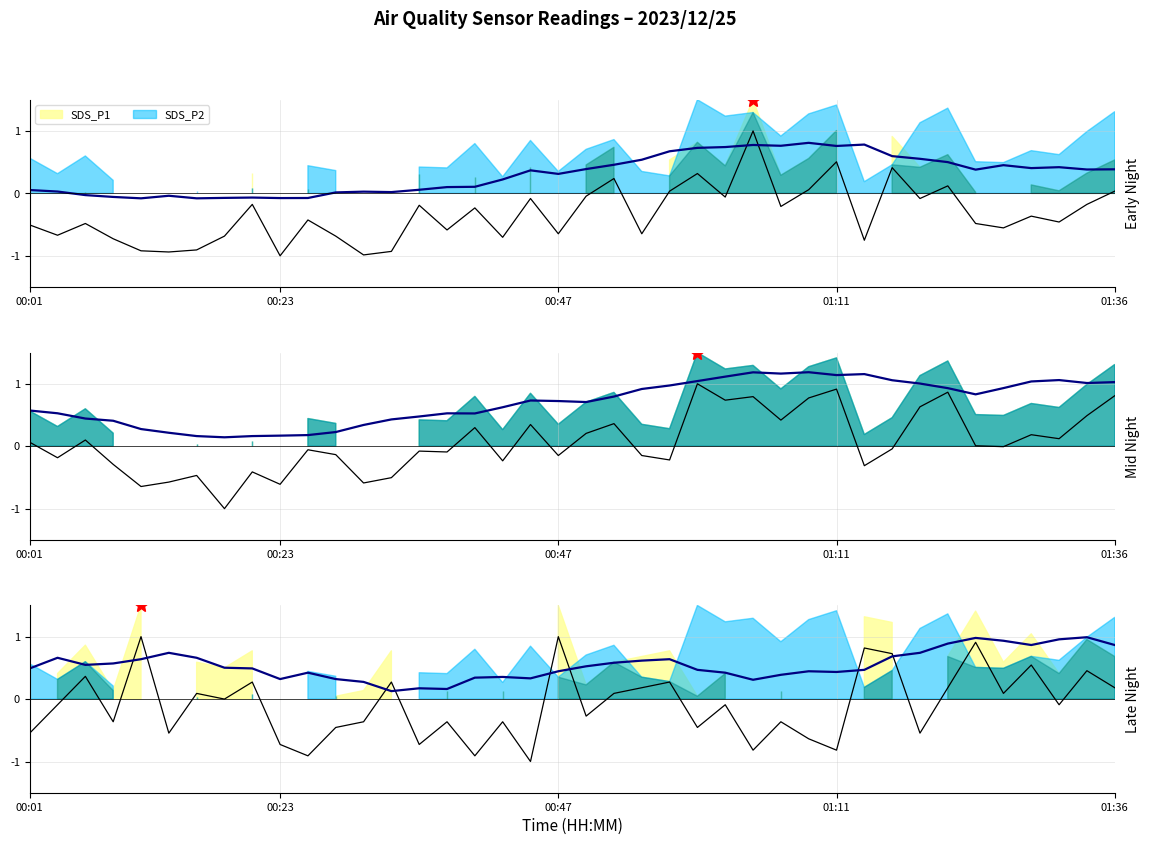

At 00:10, list the series in order from largest to smallest.

BME280_temperature, SDS_P2, SDS_P1